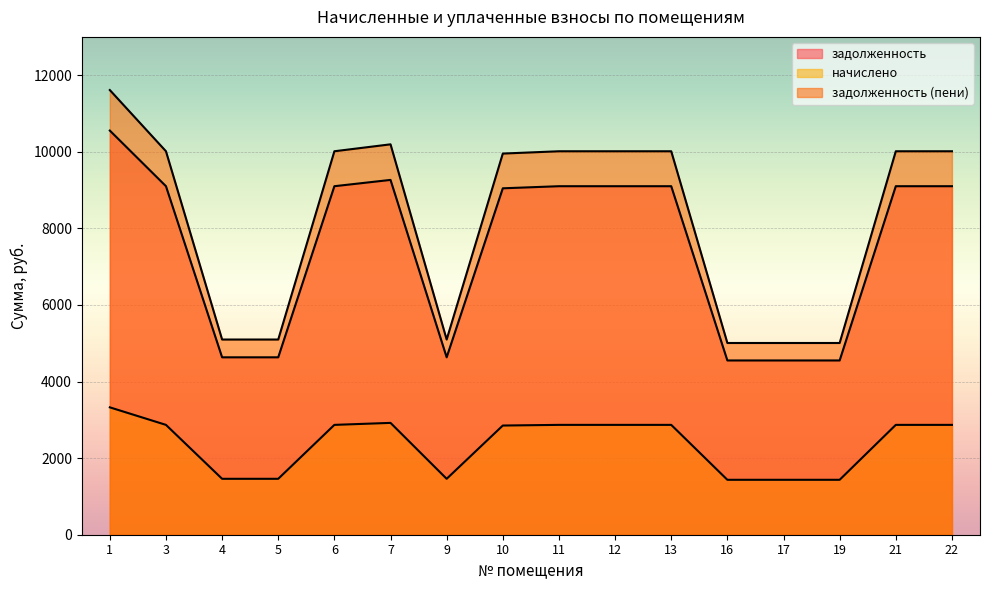

True or false: начислено and задолженность cross at least once.

False